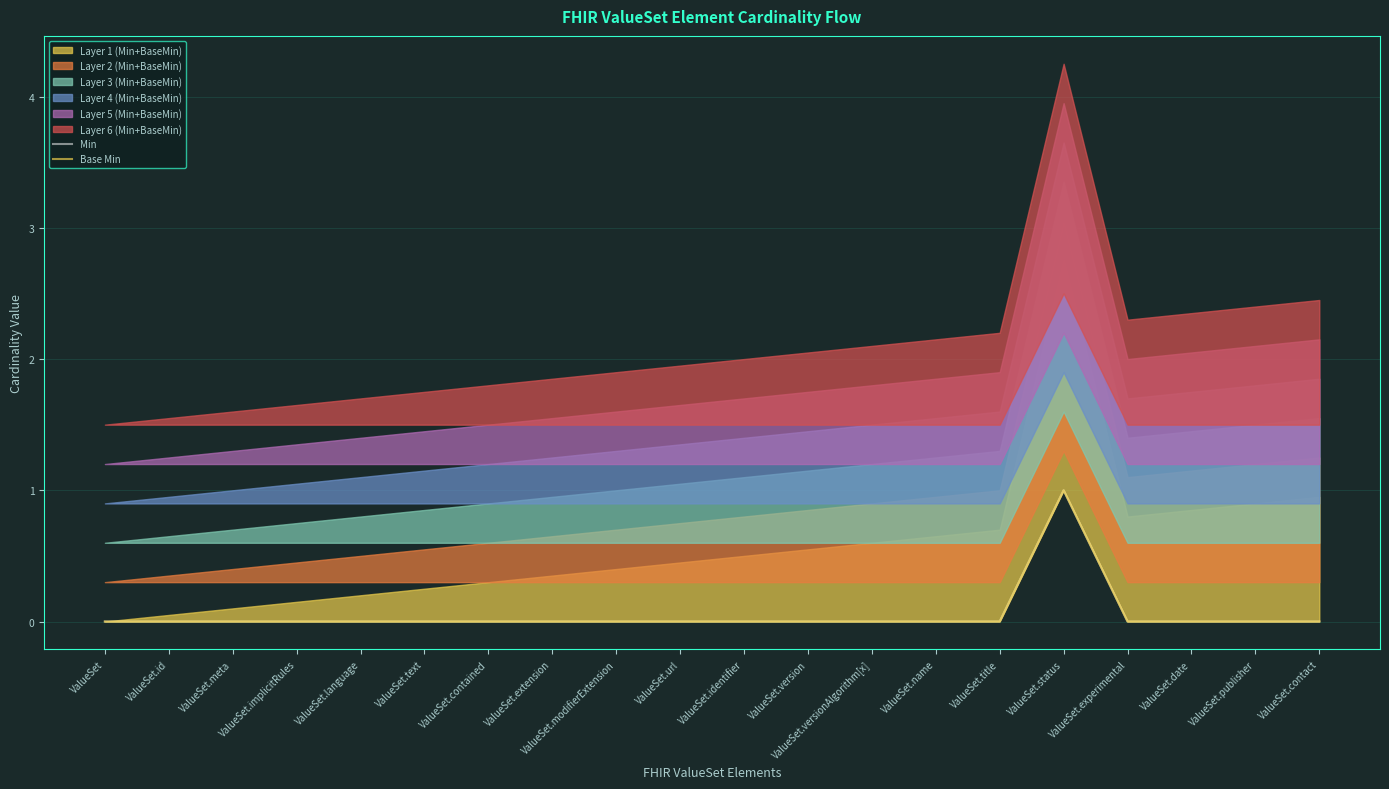

What is the label of the 5th point from the left?

ValueSet.language